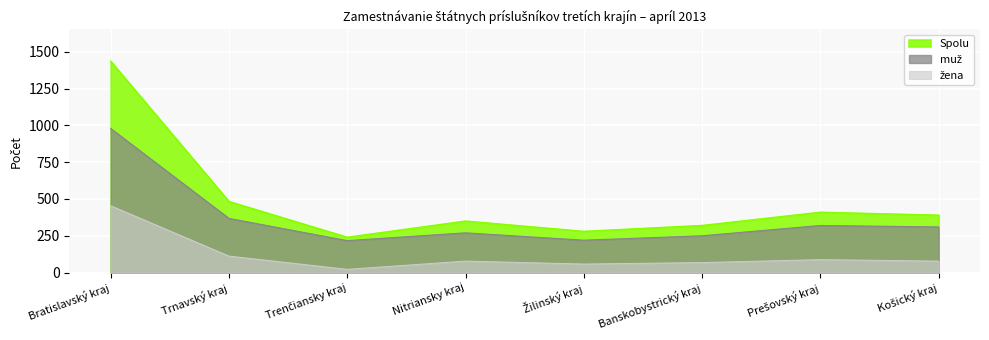

At how many categories does at least one series exceed 1238?

1